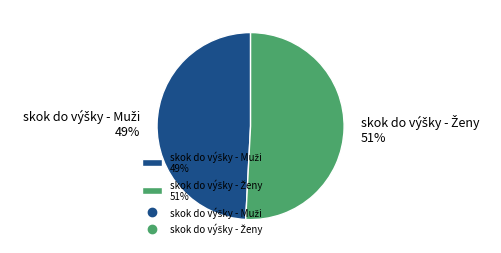

Is there a majority slice in this chart?

Yes